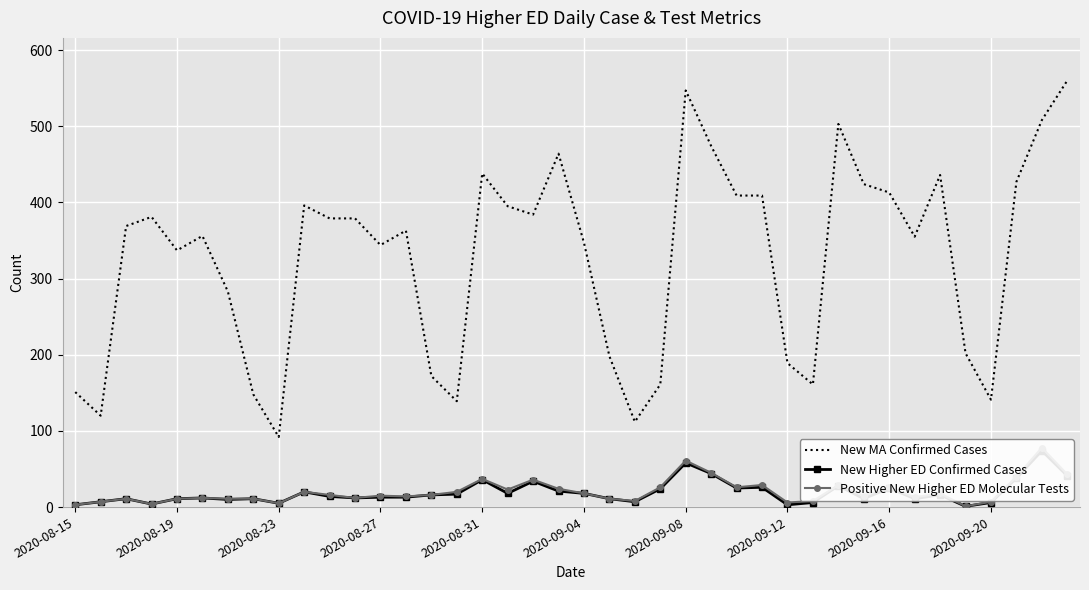

True or false: Positive New Higher ED Molecular Tests and New MA Confirmed Cases intersect in this chart.

False